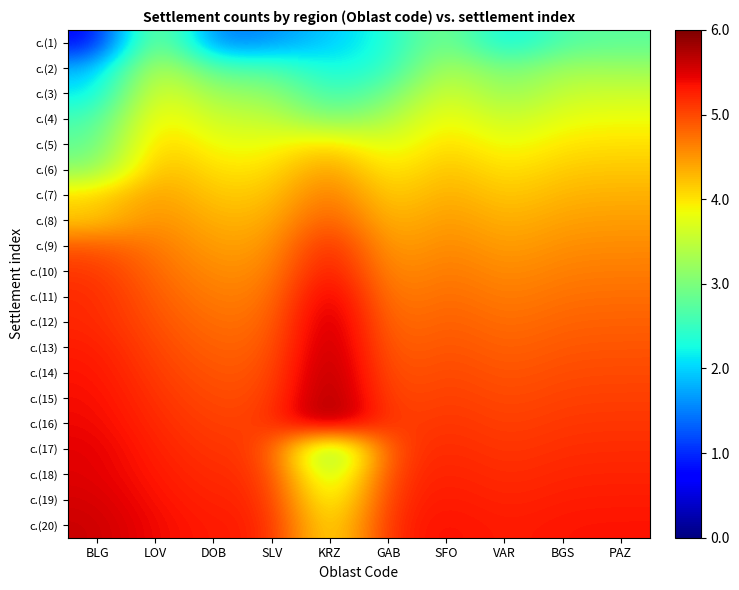

How many categories are shown in the chart?

10